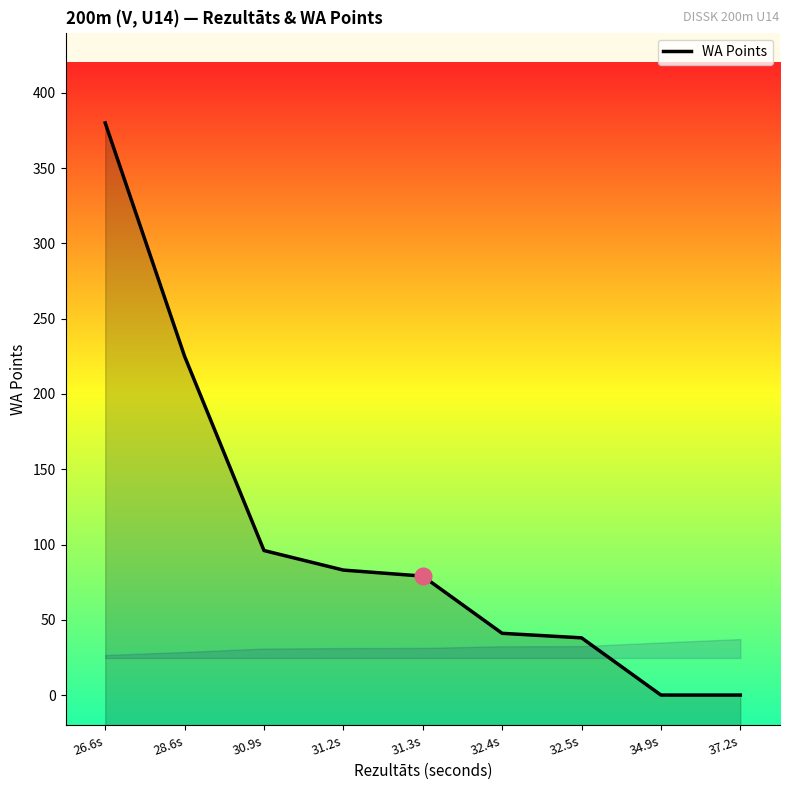

Which label corresponds to the smallest value in the chart?

34.9s